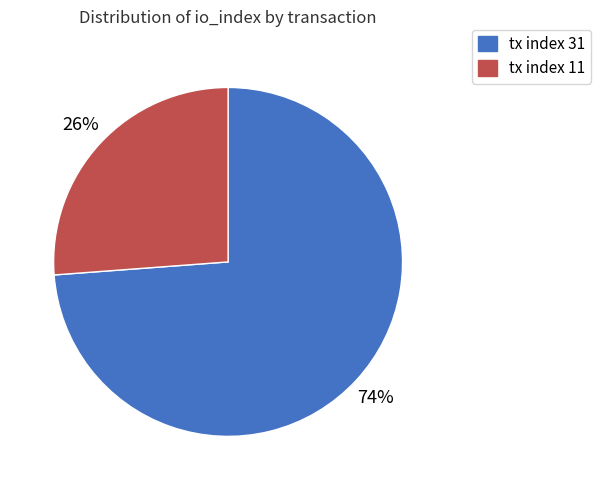

Which category accounts for the majority?

tx index 31